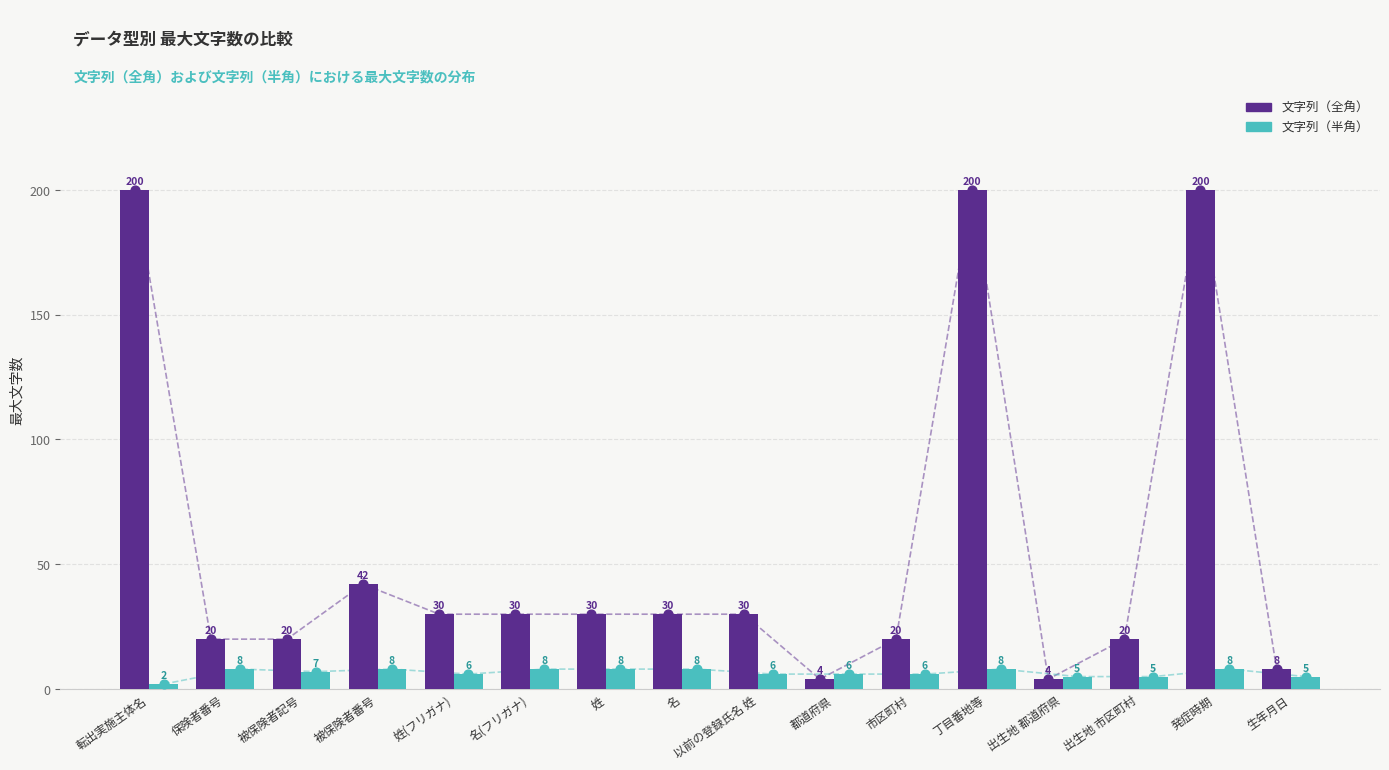

Which series has the largest Y range (max minus min)?

文字列（全角）